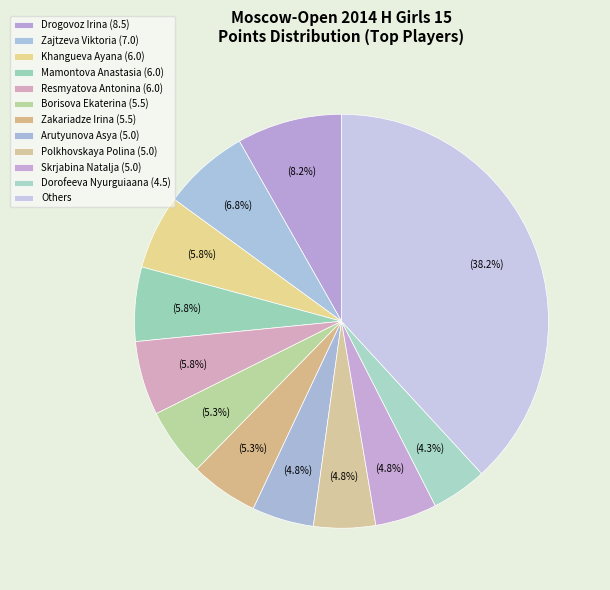

How many segments does this pie chart have?

12